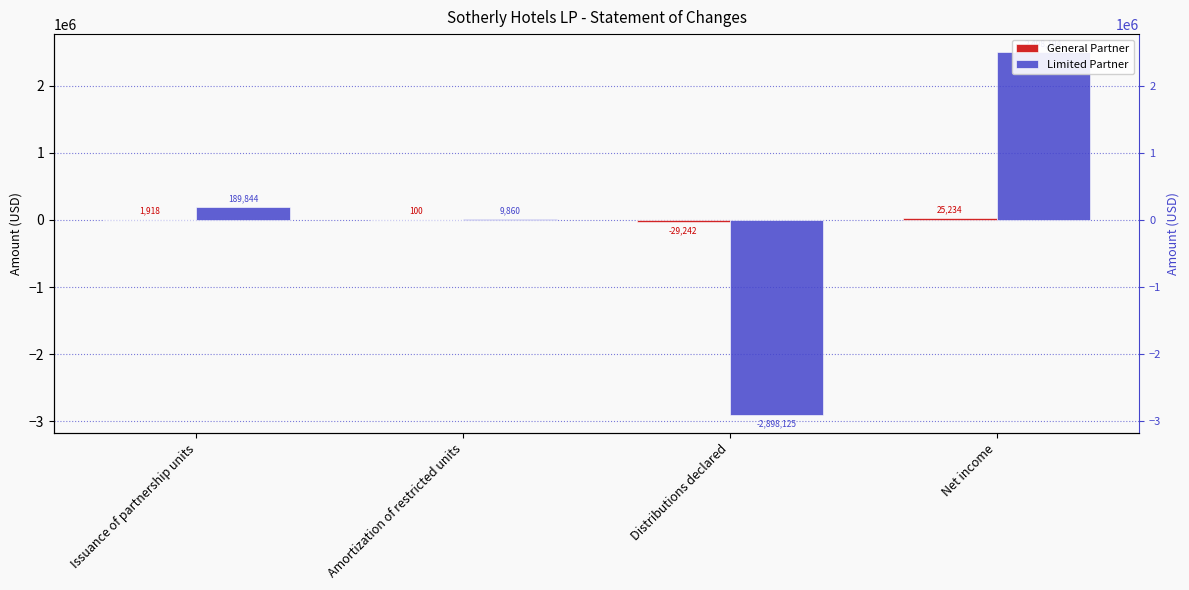

The value of Limited Partner at Issuance of partnership units is 118002. True or false?

False